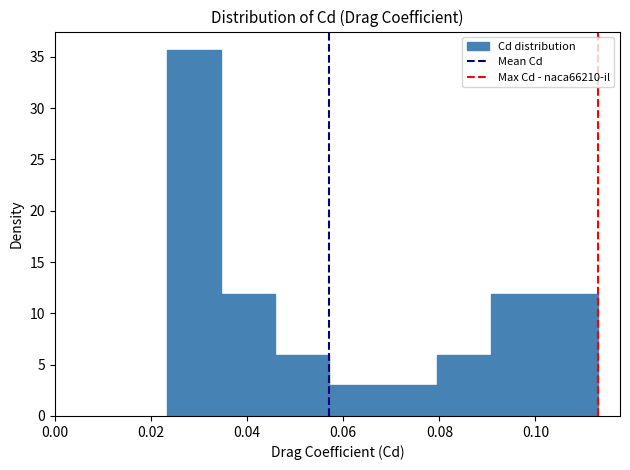

Reading left to right, list every bar in this chart as the range it spans on the x-axis followed by its height. Neither the bar edges nor the heights are printed on the chart, so give them approximately, as read against the axes.

0.024 to 0.034: 35.5
0.034 to 0.046: 12.0
0.046 to 0.058: 6.0
0.058 to 0.068: 3.0
0.068 to 0.080: 3.0
0.080 to 0.090: 6.0
0.090 to 0.102: 12.0
0.102 to 0.114: 12.0